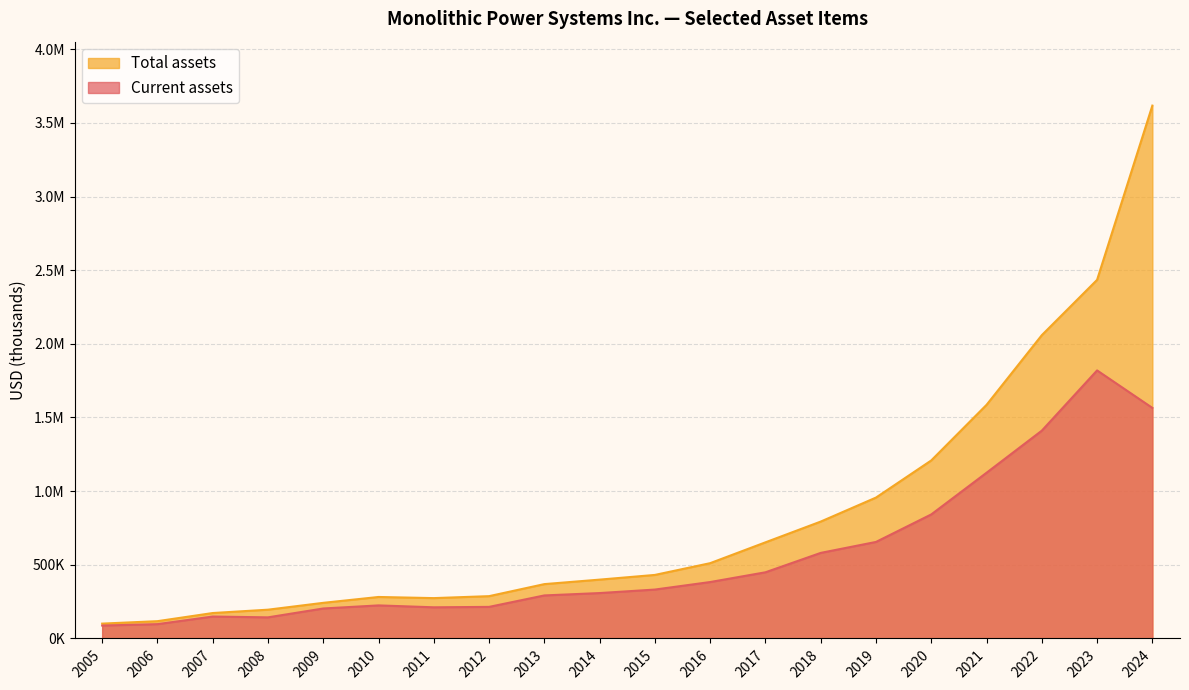

The Current assets series shows 308146 at 2014. True or false?

True